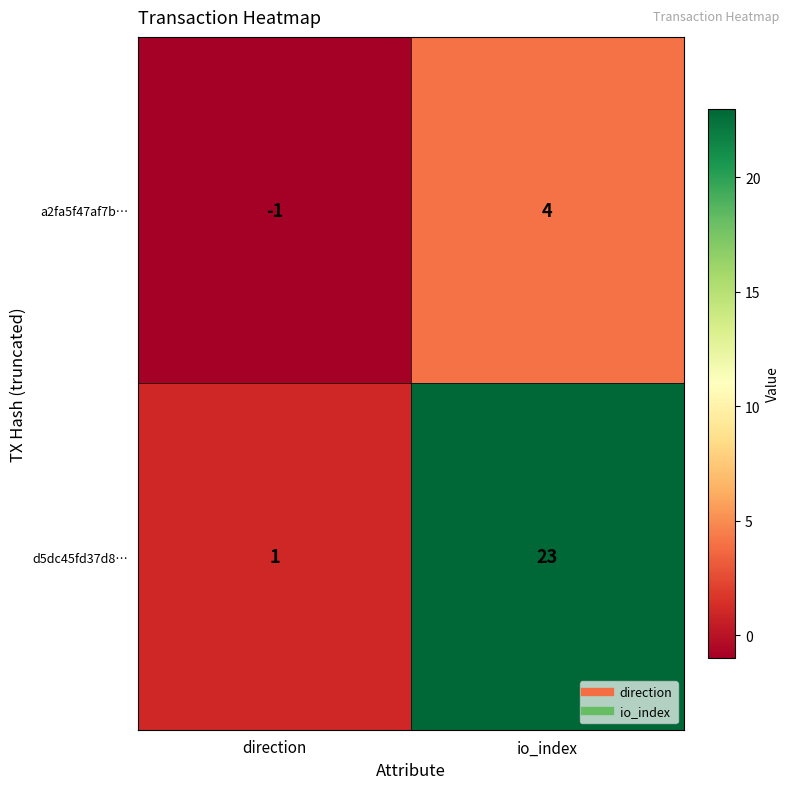

The d5dc45fd37d8… series shows 9 at io_index. True or false?

False